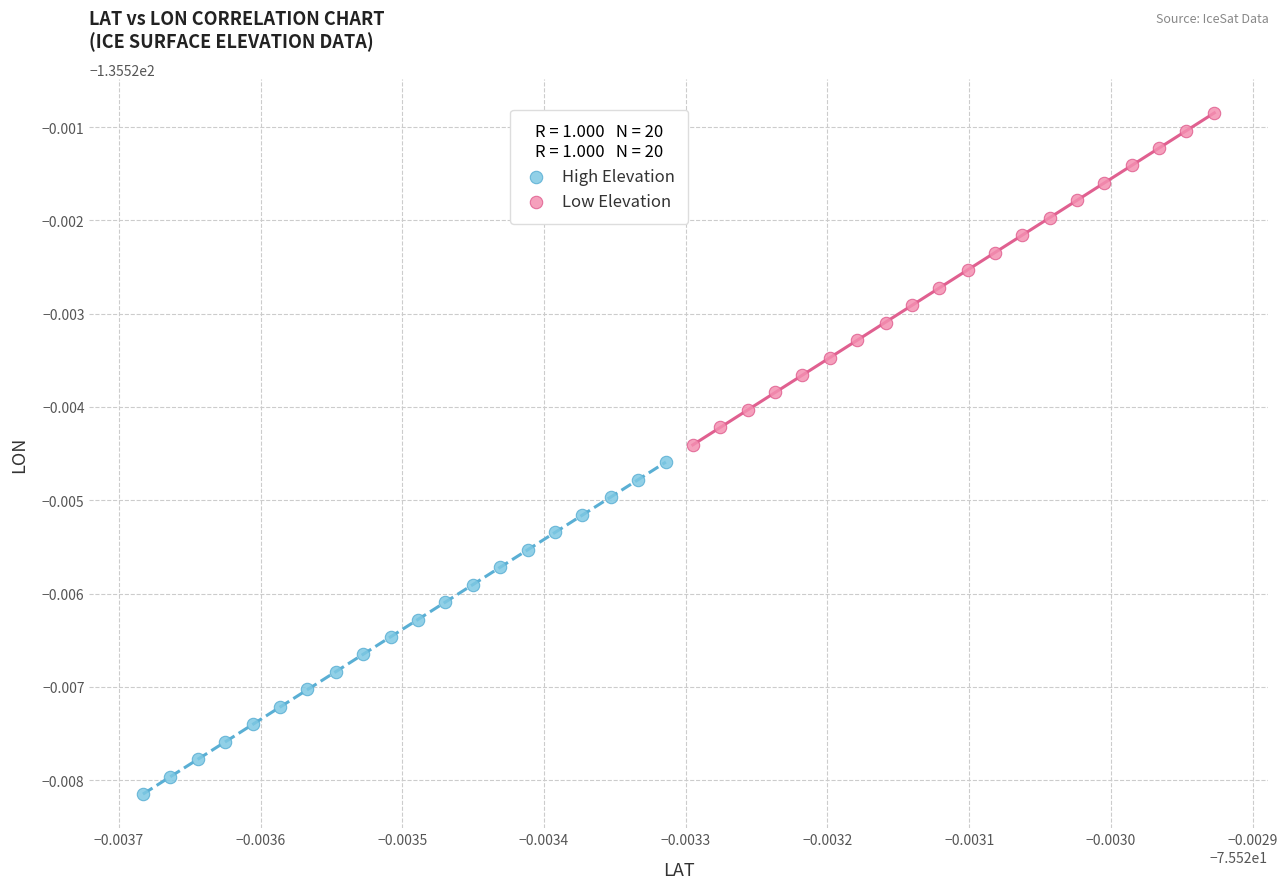

Which series contains the highest Y value?

Low Elevation